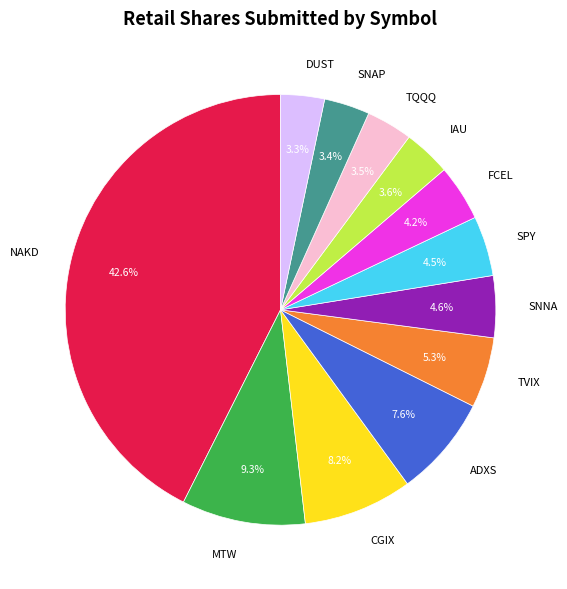

Combined, what portion of the pie is NAKD and MTW?

51.8%